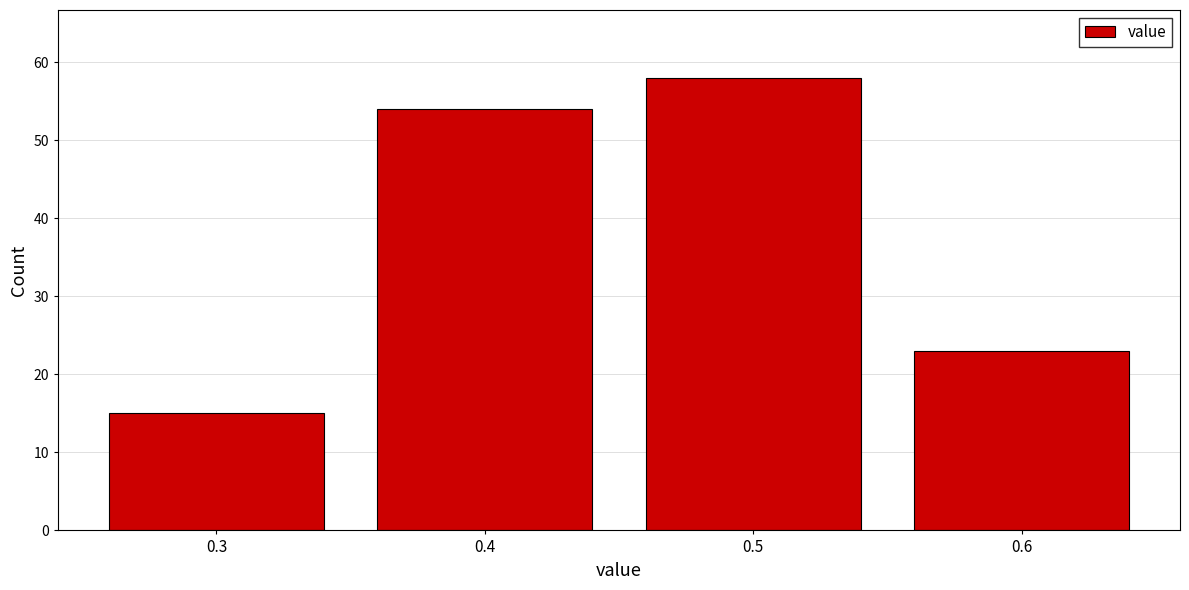

Reading right to left, list all the values displayed in this chart.

0.6=23	0.5=58	0.4=54	0.3=15